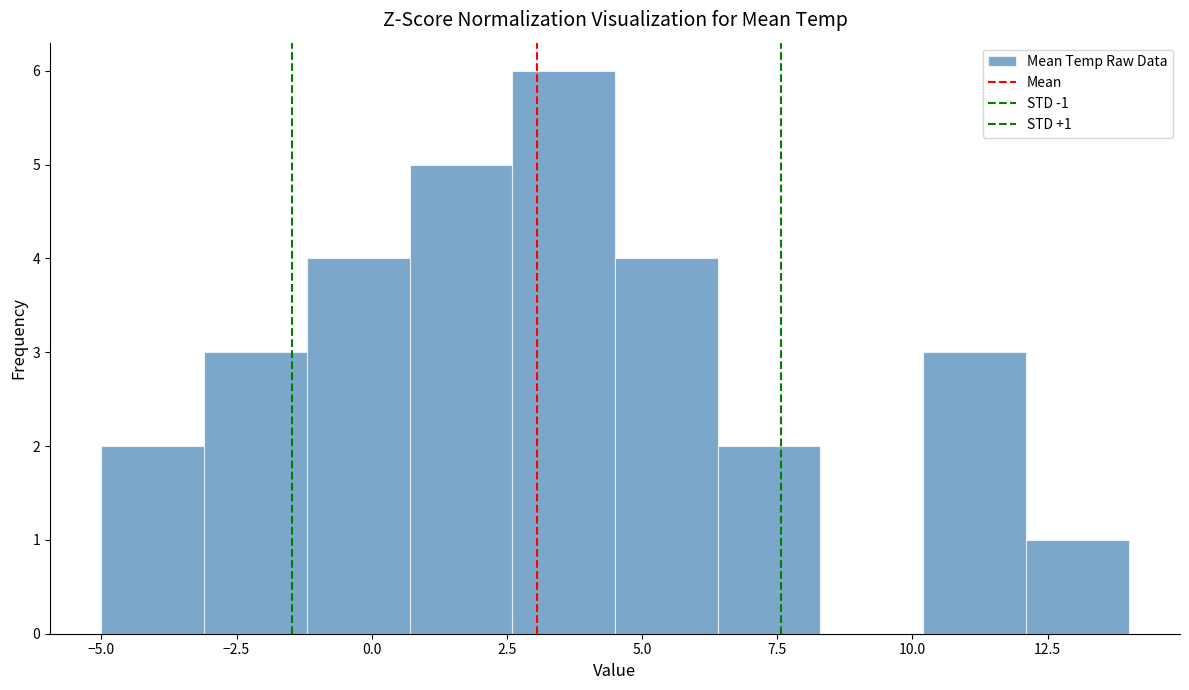

Read against the x-axis, roughly where is the centre of the tallest bar?

3.5